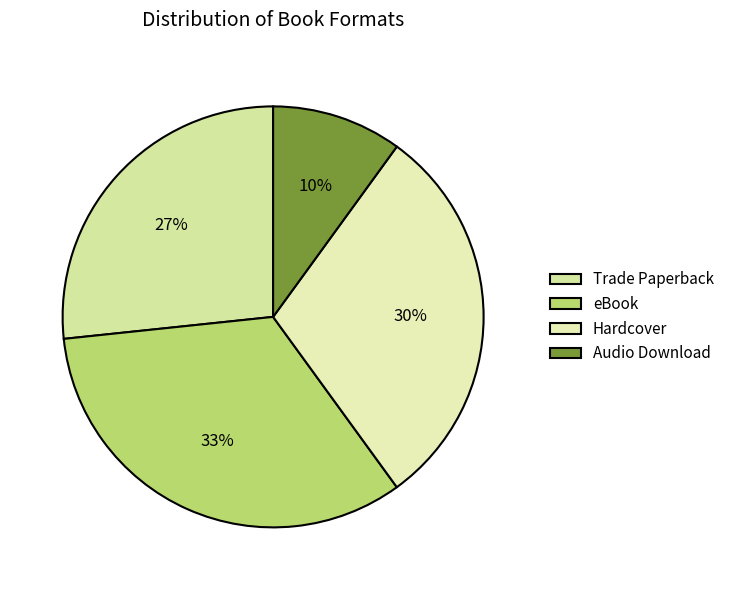

How many segments does this pie chart have?

4